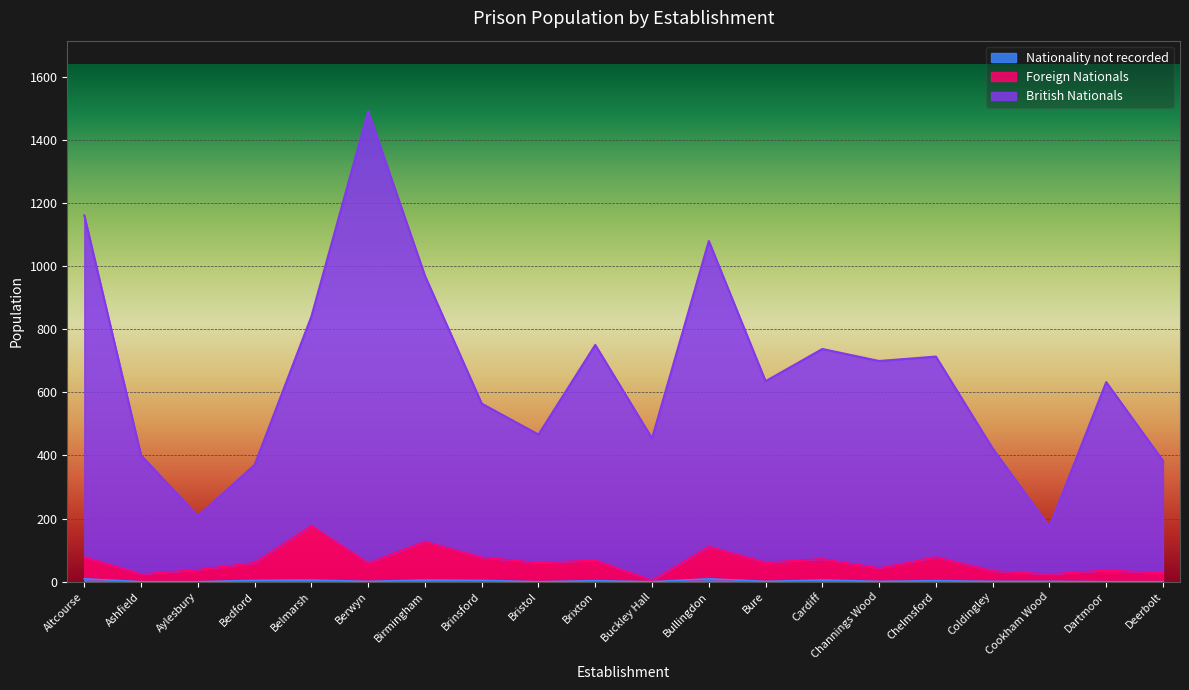

How many data points in Nationality not recorded are above 1?

9